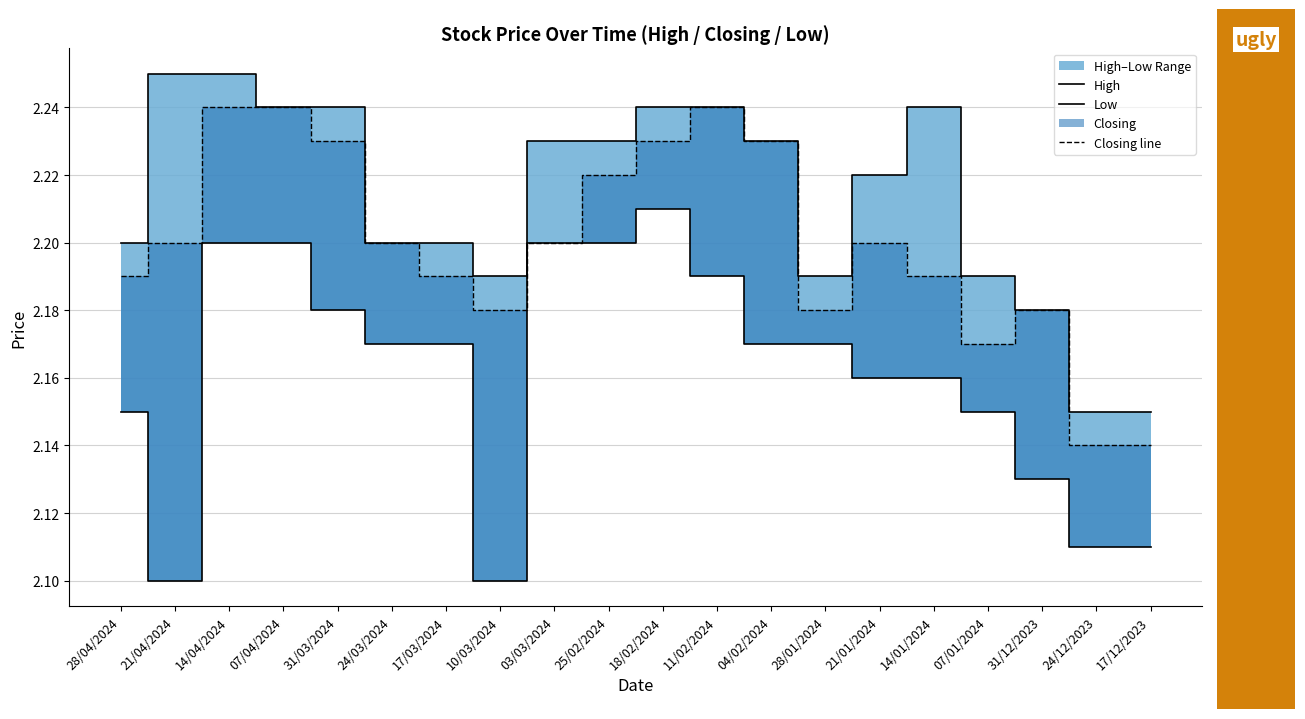

At which label is High closest to 2?

24/12/2023